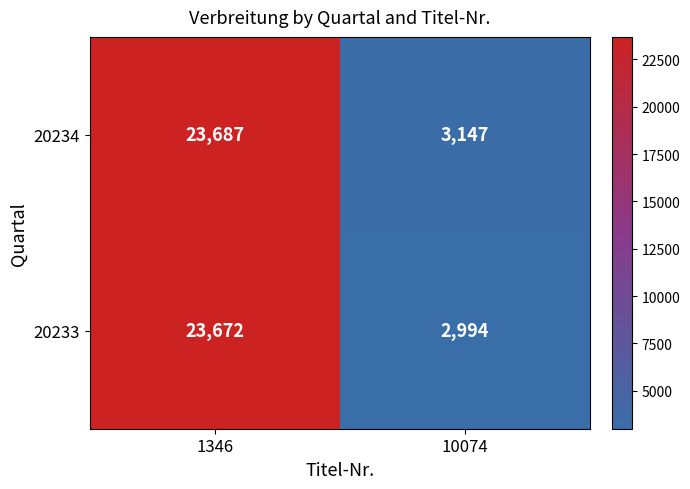

What is the maximum value shown in the chart?

23687